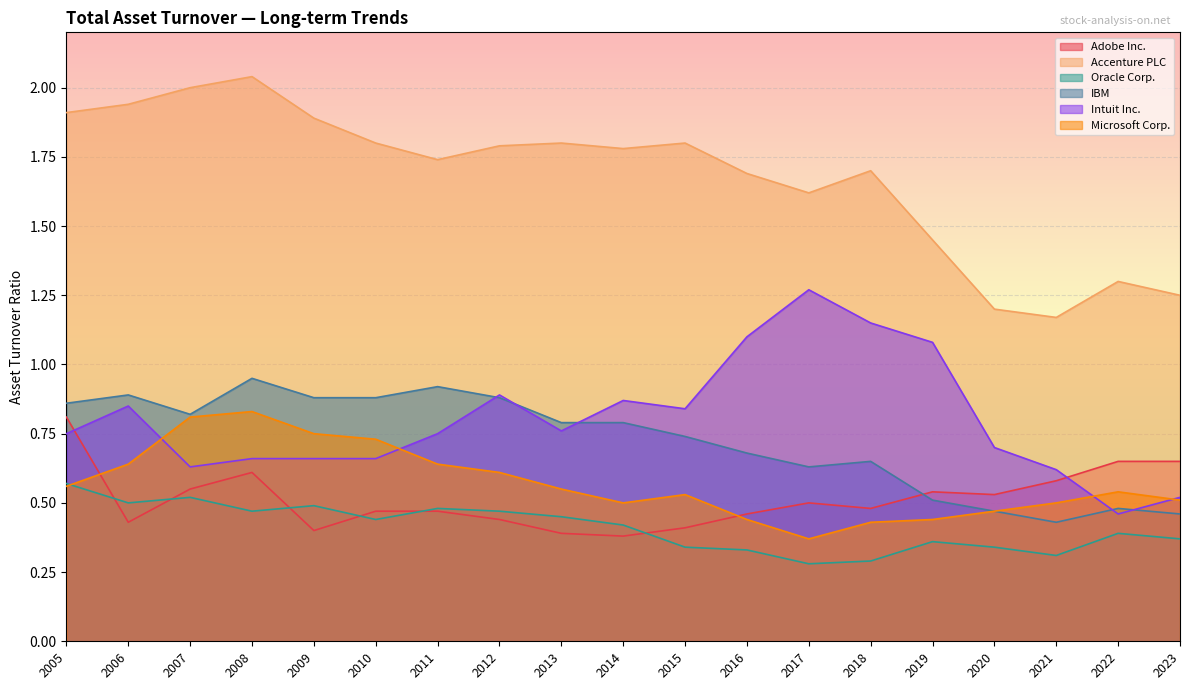

Is it true that Accenture PLC equals 0.8 at 2005?

False